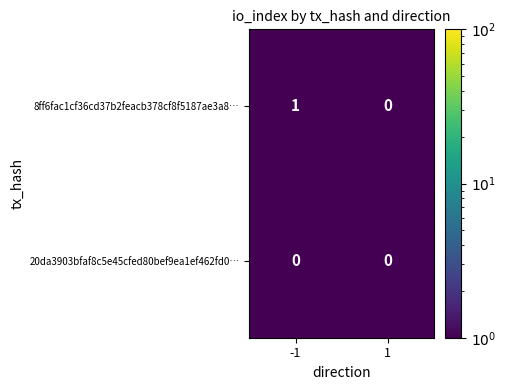

List the labels in order of 8ff6fac1cf36cd37b2feacb378cf8f5187ae3a8… value, largest first.

-1, 1